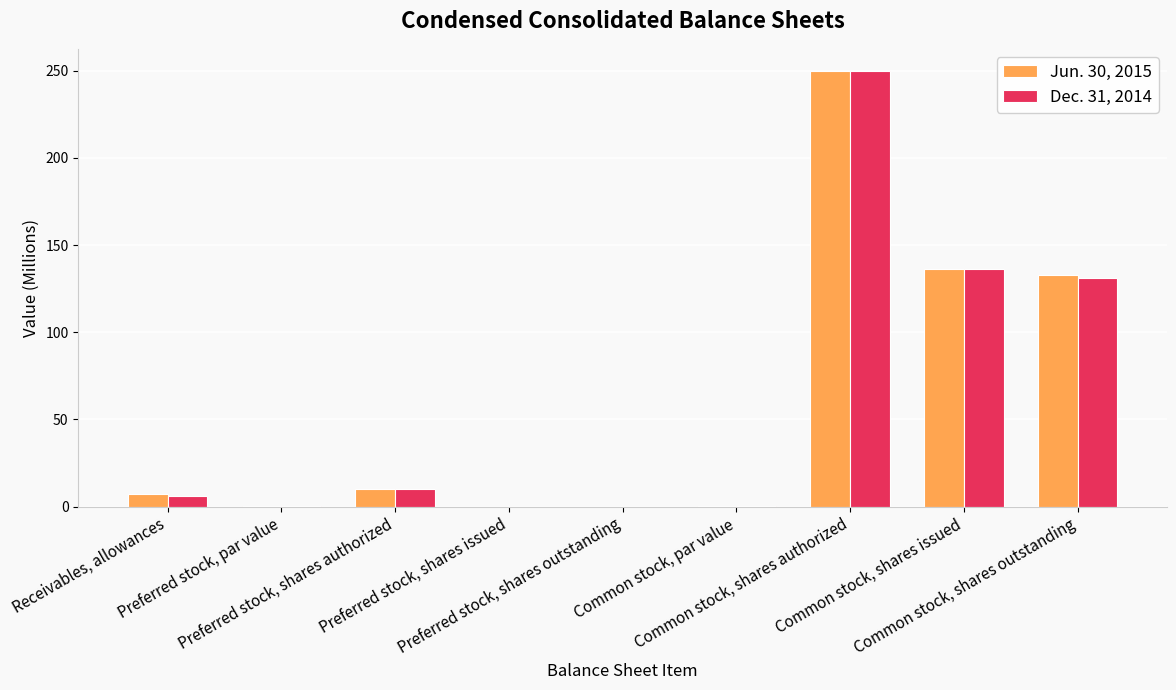

What is the sum of all Dec. 31, 2014 values?

533.2